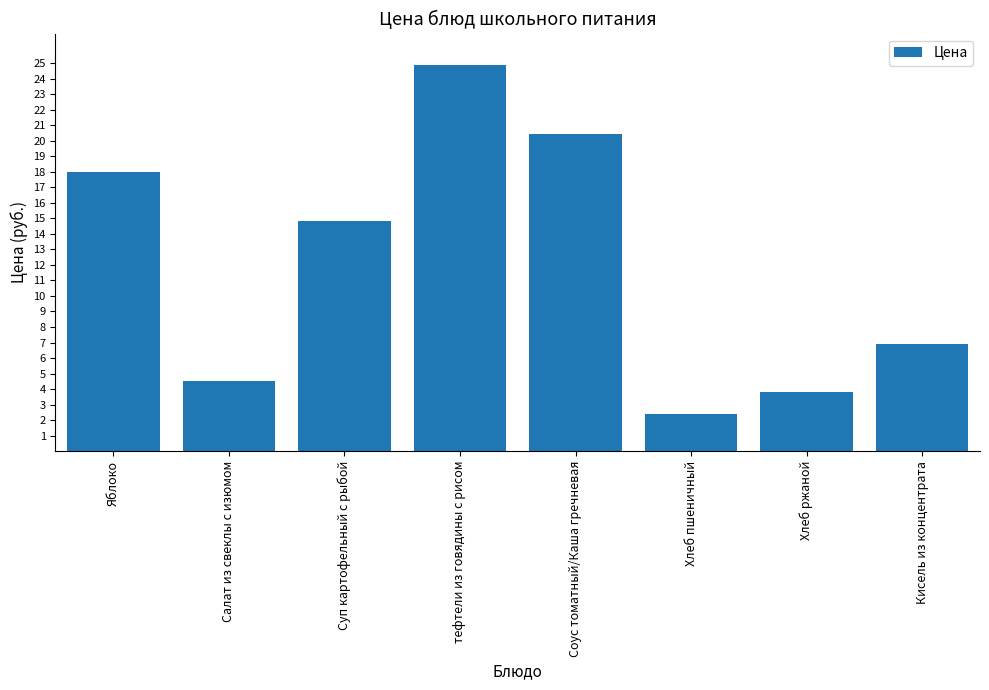

The value at Яблоко is 12.2. True or false?

False